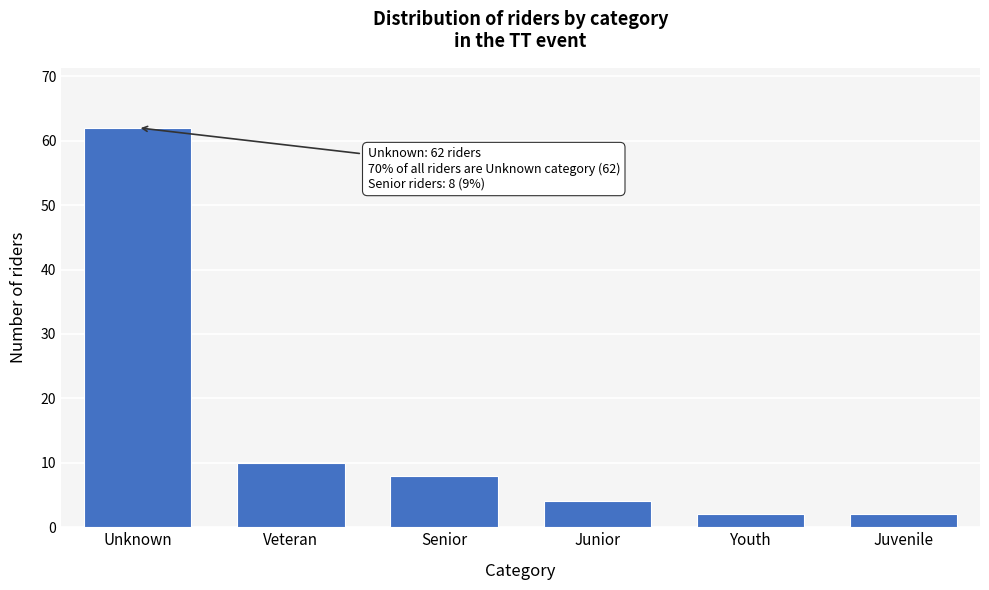

Reading left to right, list all the values displayed in this chart.

62	10	8	4	2	2